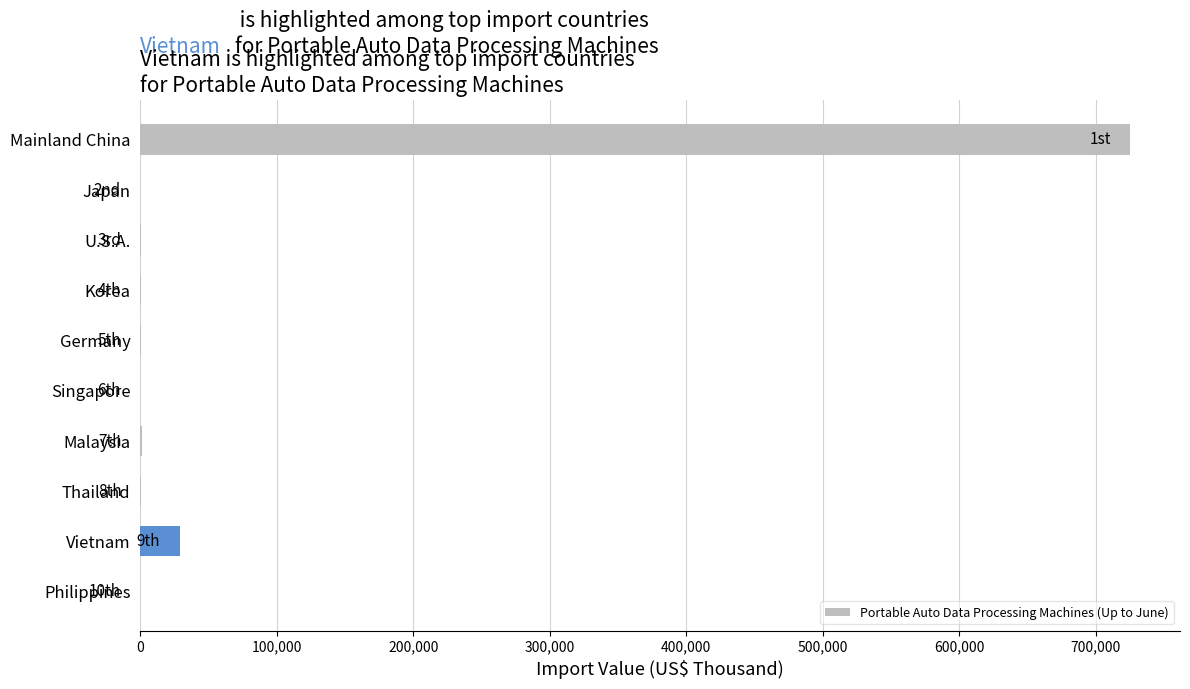

Is it true that the value at Vietnam is 29149?

True